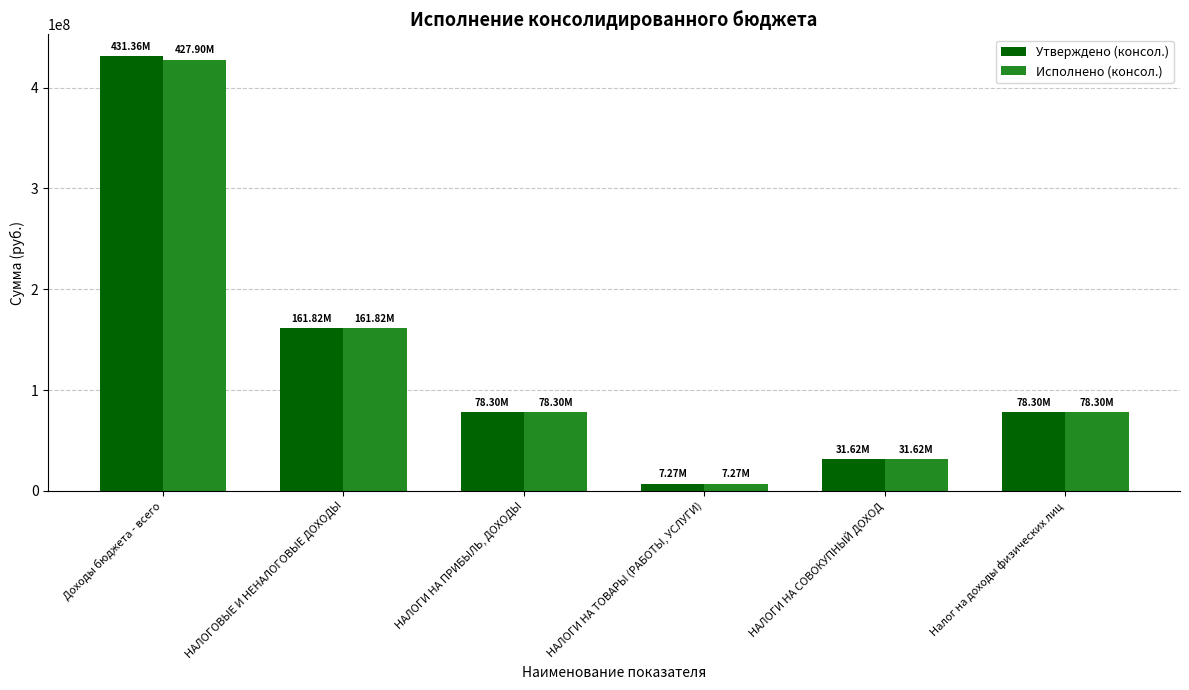

Reading left to right, extract all data points from this chart.

Утверждено (консол.): 431362350.1	161816235.1	78296830.0	7269634.0	31620179.0	78296830.0
Исполнено (консол.): 427903010.7	161821621.3	78298141.2	7269632.7	31620151.4	78298141.2